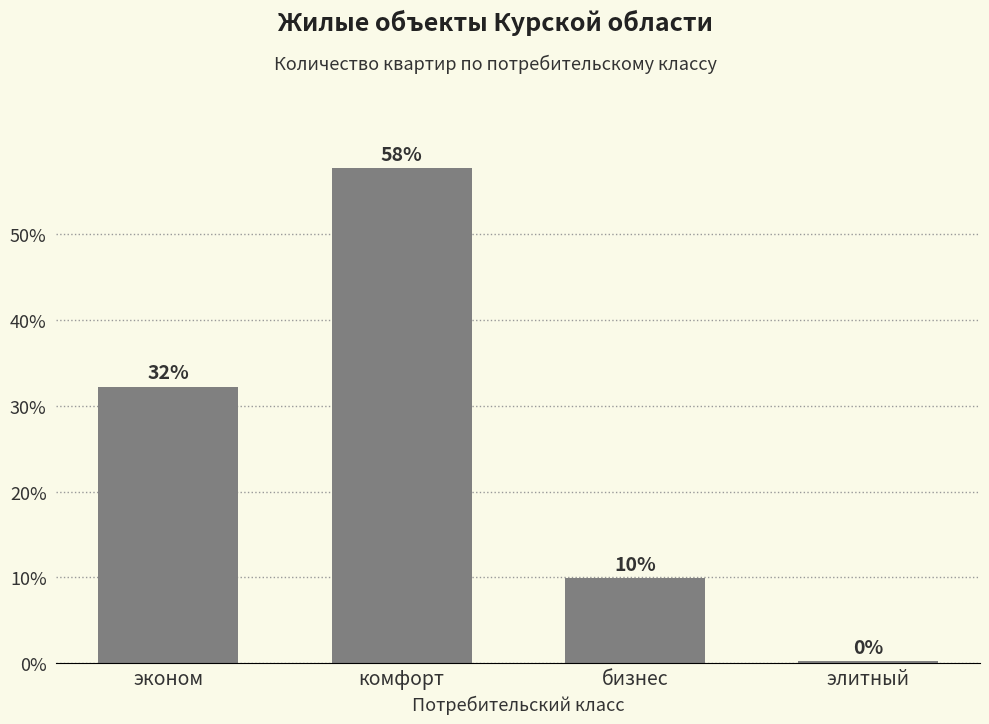

Does the chart contain any negative values?

No